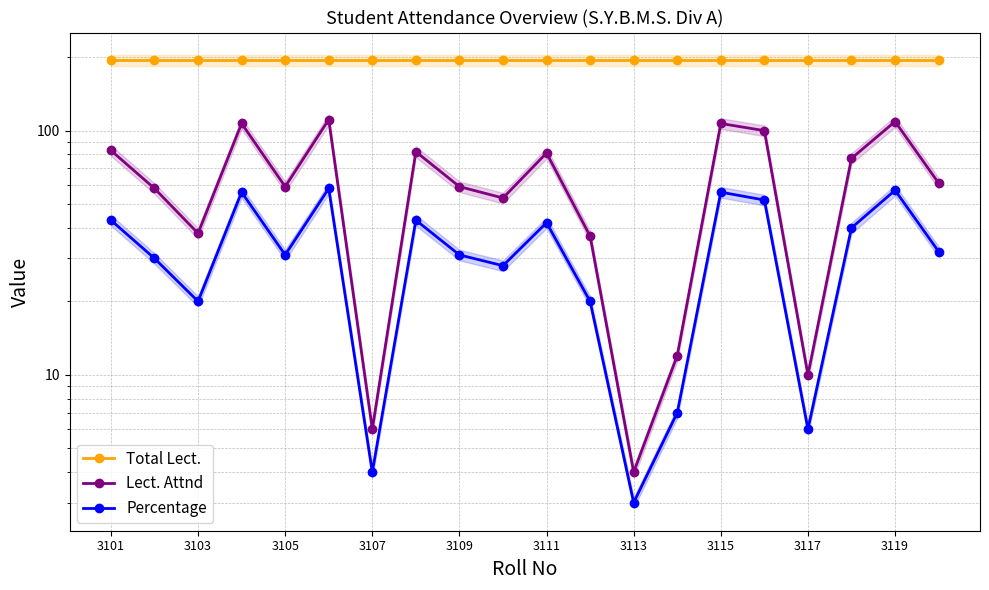

What is the value of the Percentage point at the 14th from the left?

7